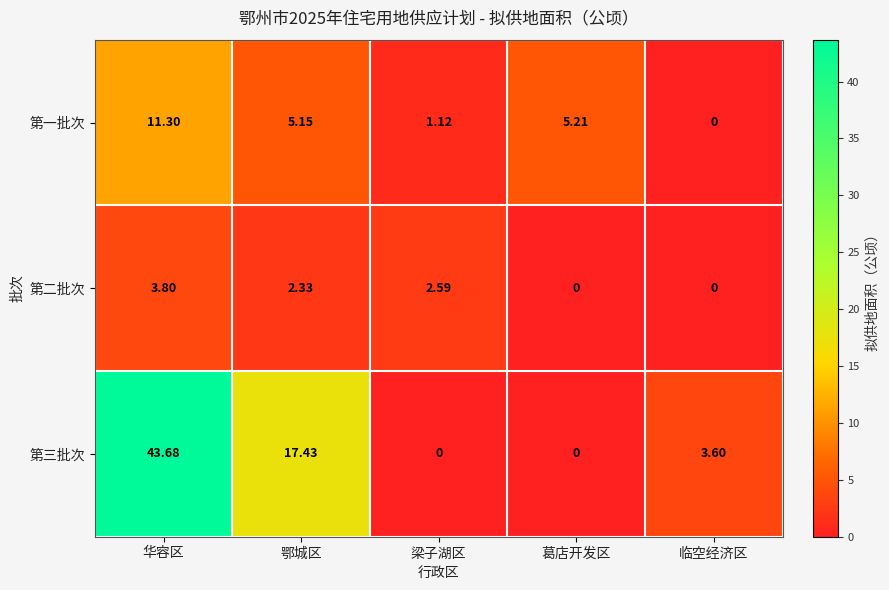

At which category is the sum across all series the highest?

华容区